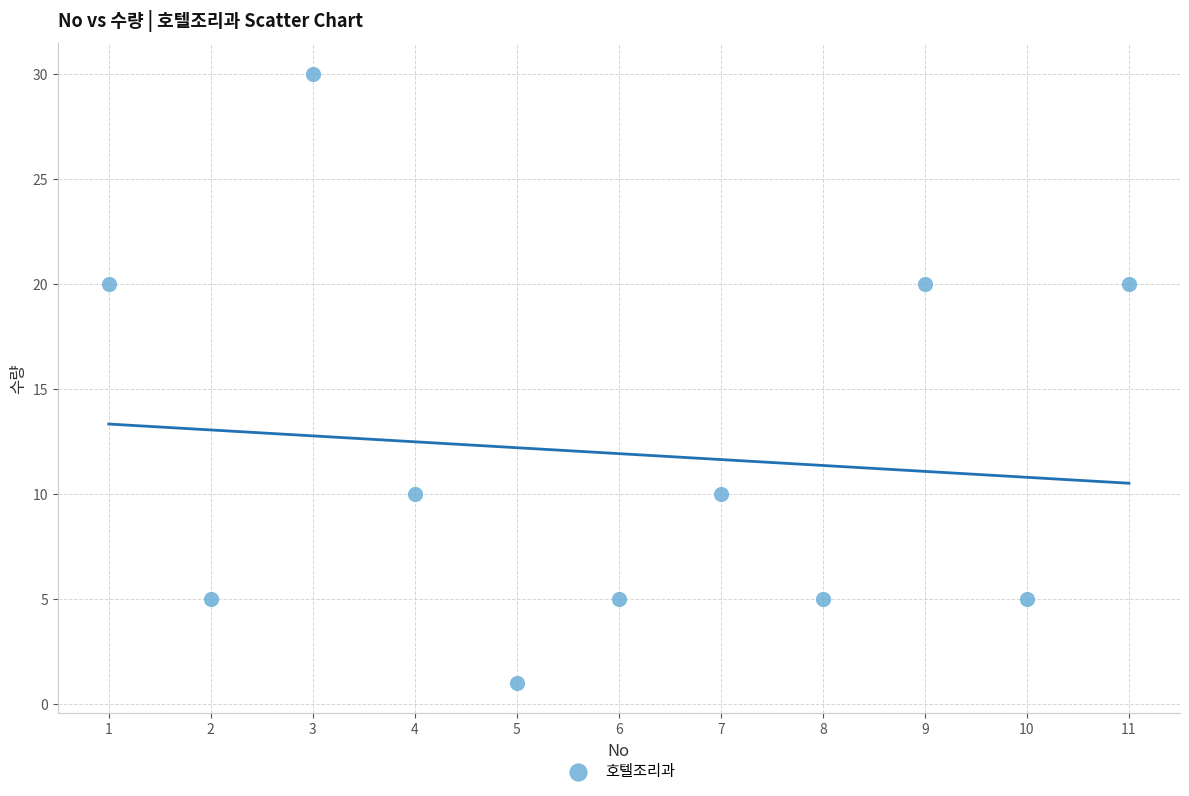

What is the average X value?

6